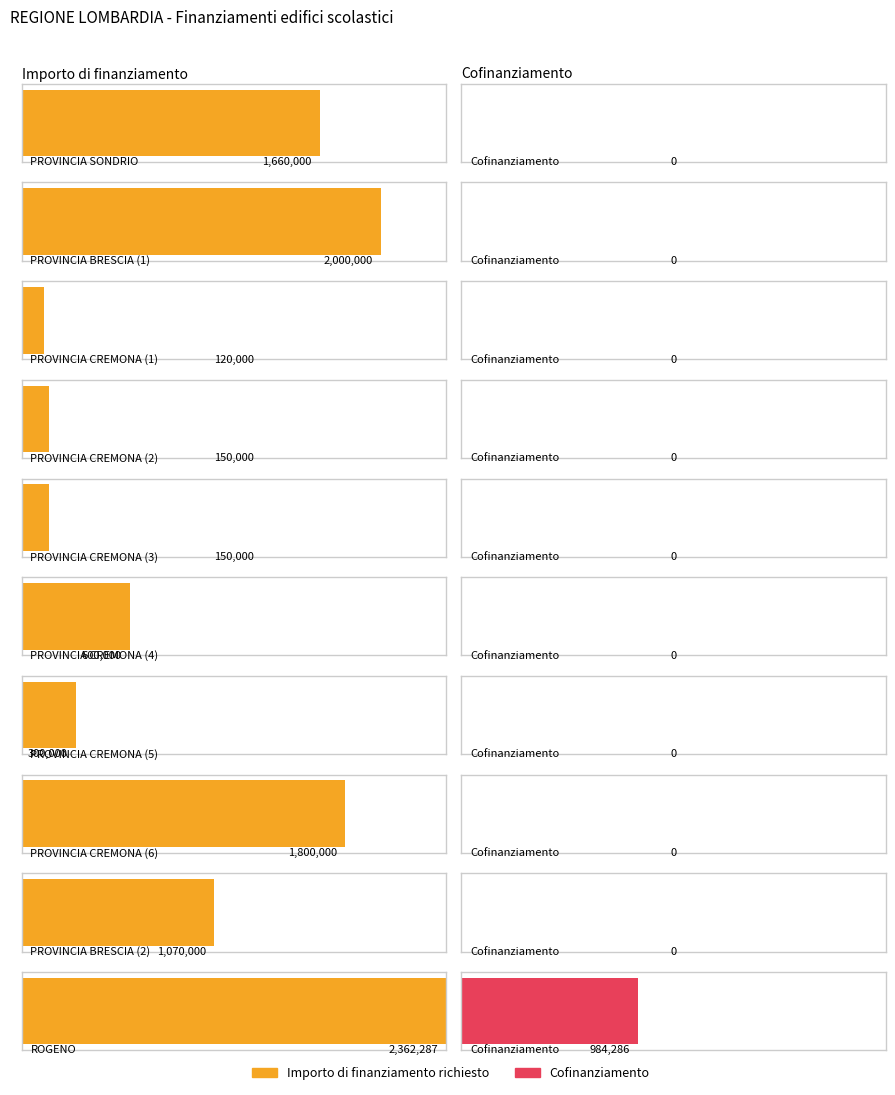

What is the label of the 6th bar from the right?

PROVINCIA CREMONA (3)